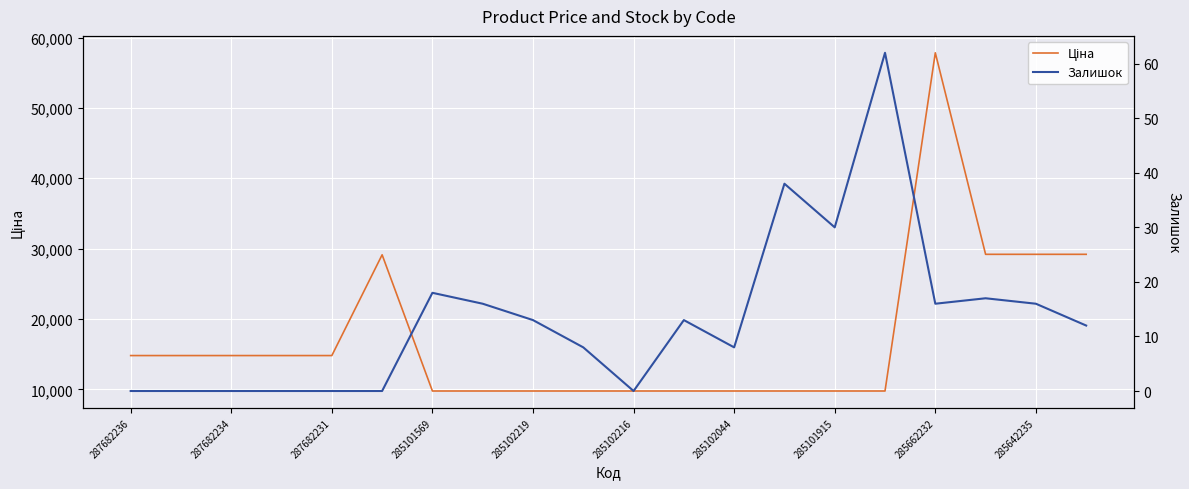

What is the average value of the Залишок series?

13.3